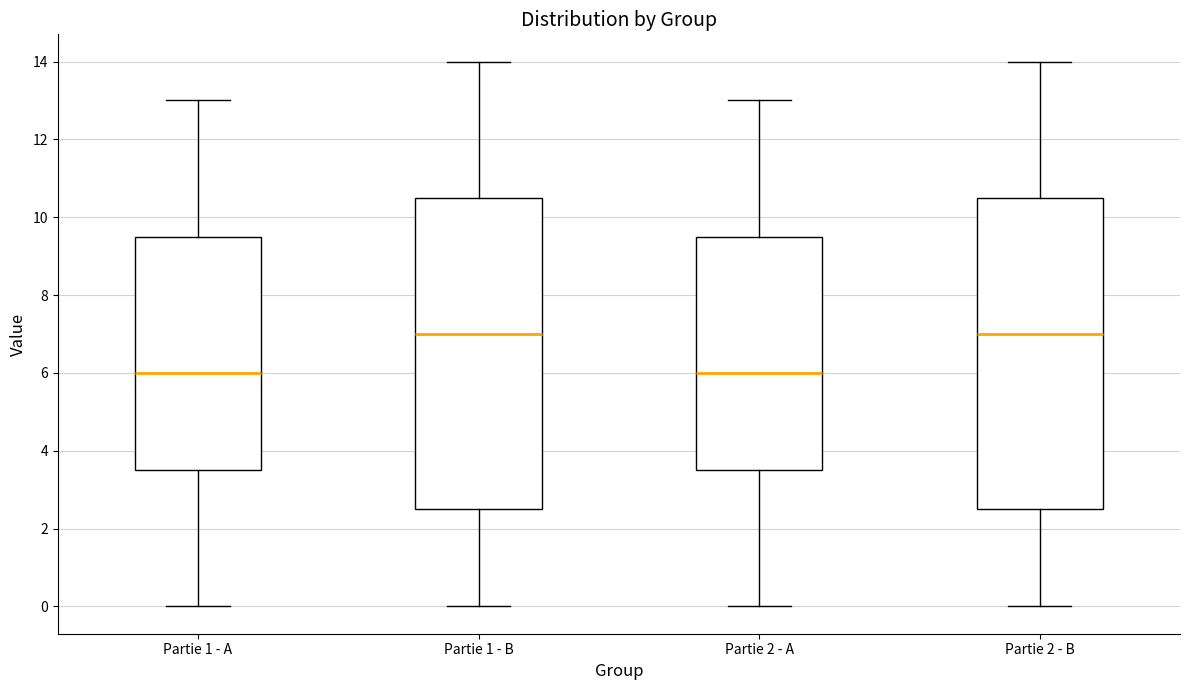

Where is the upper edge of the box for Partie 1 - A on the y-axis? The values are not printed on the chart, so give them approximately, as read against the axis.

9.6